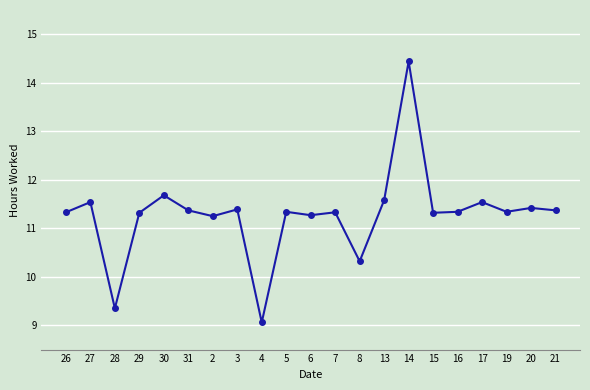

What is the smallest value displayed?

9.1